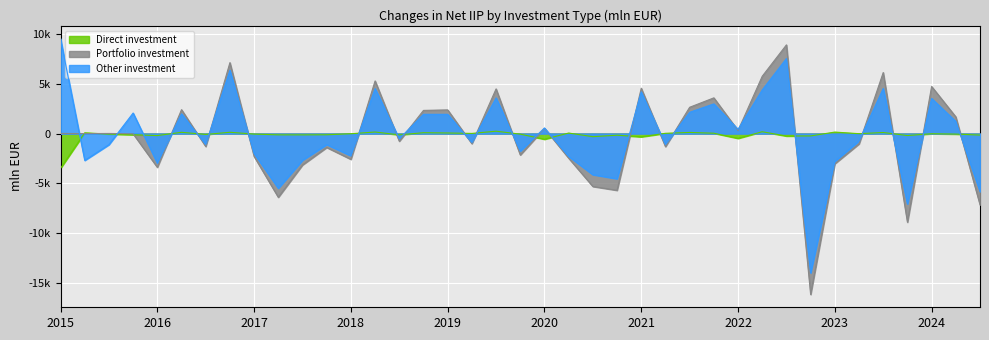

Reading left to right, extract all data points from this chart.

Direct investment: -3481.0	79.2	-57.9	-116.2	-199.2	127.6	-87.1	131.9	-54.6	-125.8	-128.2	-117.9	-17.4	157.4	-129.0	87.2	59.6	16.0	238.9	-57.0	-568.1	53.8	-310.5	-162.9	-325.4	28.9	113.5	36.3	-480.4	183.8	-245.5	-236.3	150.8	-10.8	106.9	-195.9	-15.1	-50.9	-150.7
Portfolio investment: 15.4	-2.6	13.4	-24.6	-3379.5	2396.3	-1294.8	7108.4	-2291.1	-6383.6	-3143.2	-1392.3	-2579.7	5277.5	-765.9	2322.0	2372.3	-1010.6	4477.8	-2143.0	525.0	-2463.2	-5300.1	-5683.8	4547.0	-1310.6	2635.2	3578.7	304.8	5744.7	8887.6	-16121.1	-3019.7	-1032.0	6116.7	-8880.2	4717.8	1673.1	-7134.7
Other investment: 9514.0	-2689.1	-1112.0	2059.7	-2964.8	1975.9	-1089.1	6336.5	-2001.9	-5484.3	-2672.2	-1102.4	-2228.5	4511.5	-517.9	1930.7	1928.9	-892.1	3573.5	-1751.5	559.6	-2288.3	-4120.7	-4526.7	4188.9	-1094.6	2132.6	2974.4	424.7	4372.0	7521.7	-13959.3	-2793.0	-744.1	4516.2	-7049.5	3522.4	1211.2	-5807.8